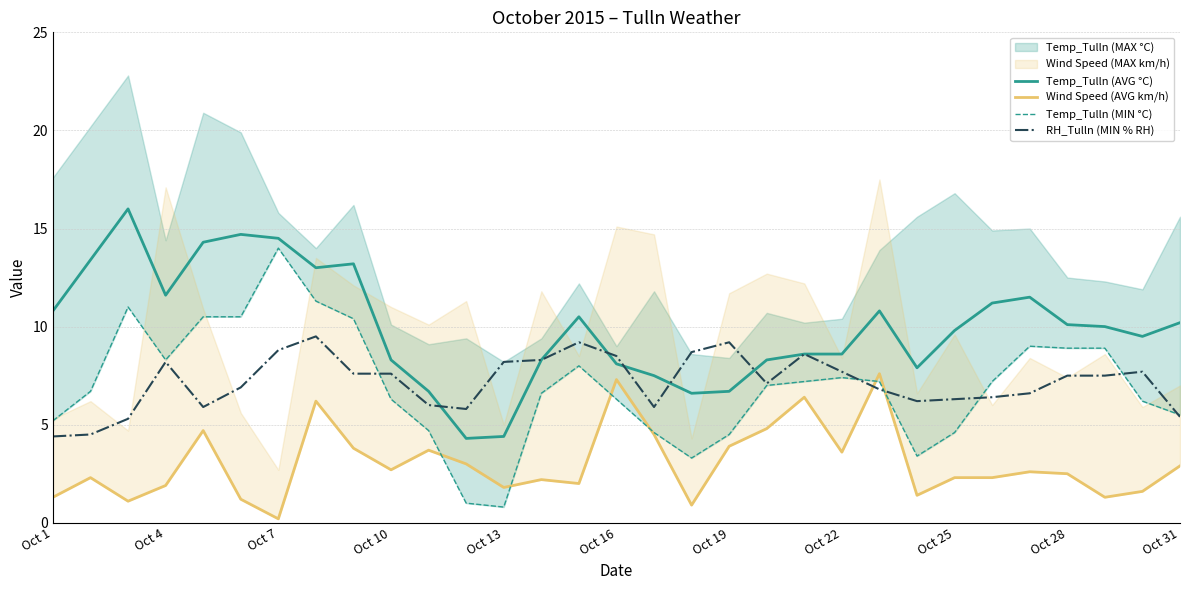

Is it true that RH_Tulln (MIN % RH) equals 13.4 at Oct 13?

False